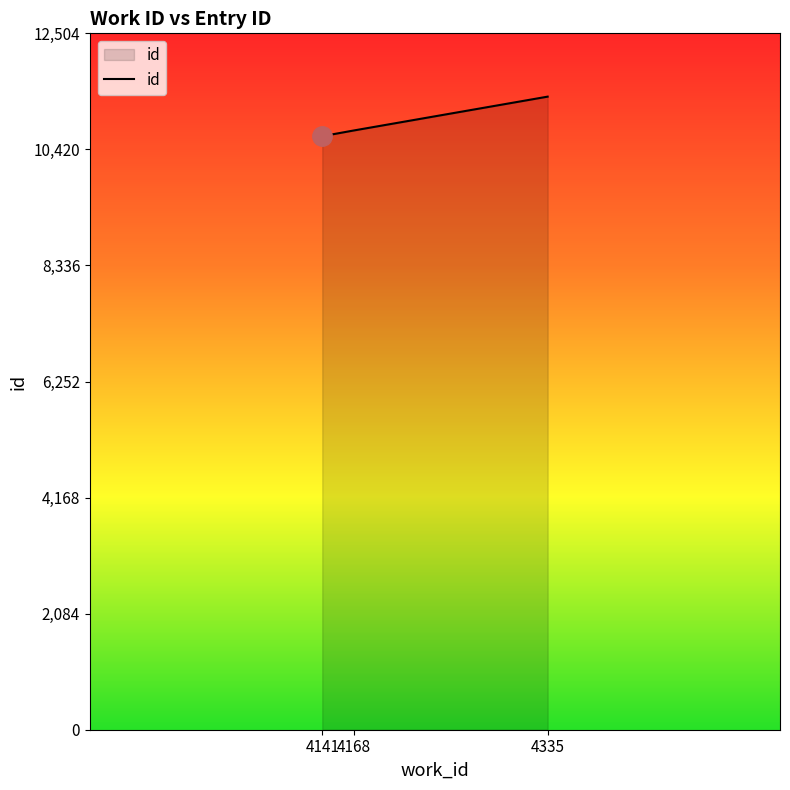

How many categories are shown in the chart?

3